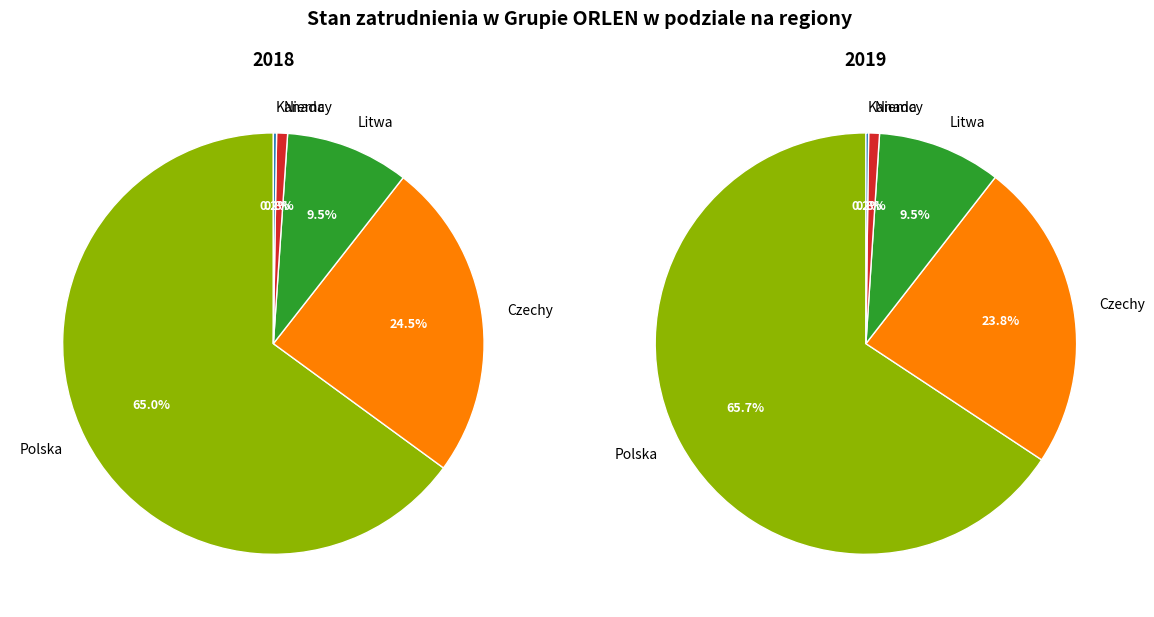

To the nearest percent, what is the average slice percentage?

20%